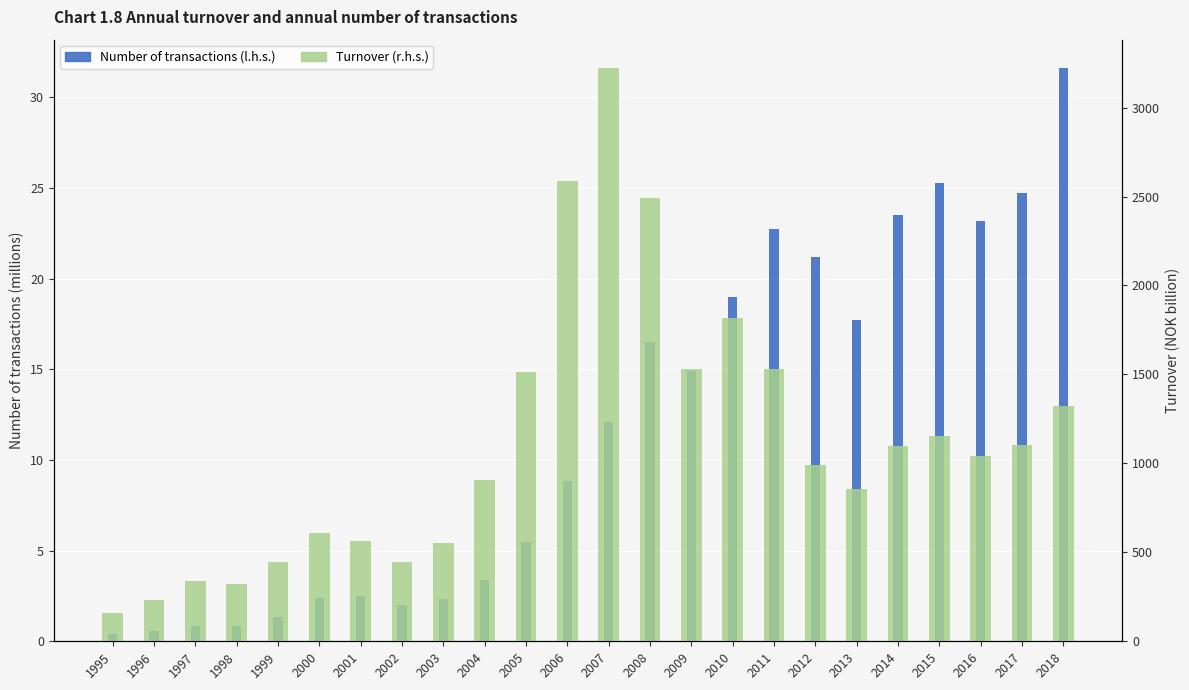

What is the difference between the values at 2018 and 2011?

8.8